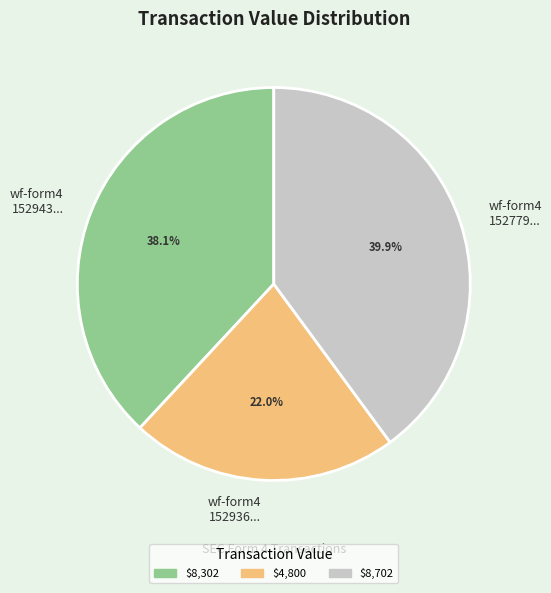

How many slices are in this pie chart?

3